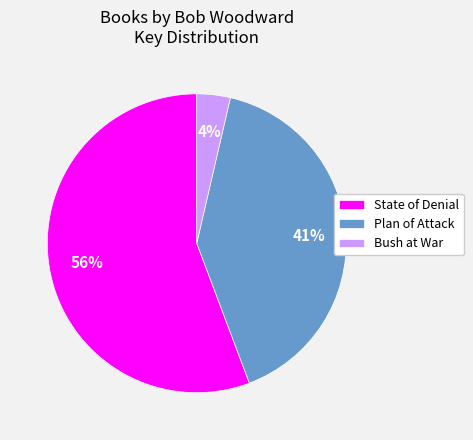

Is it true that State of Denial is 56% of the pie?

True